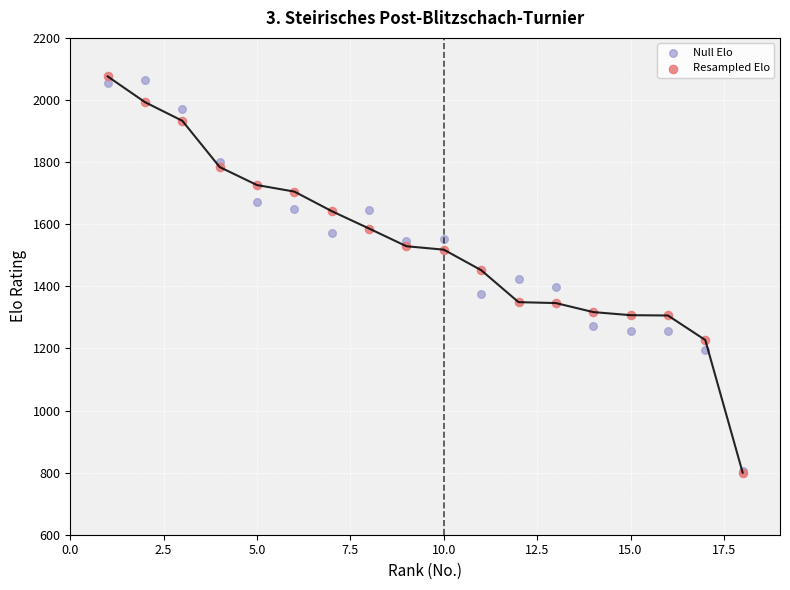

Which series has the widest spread of Y values?

Resampled Elo